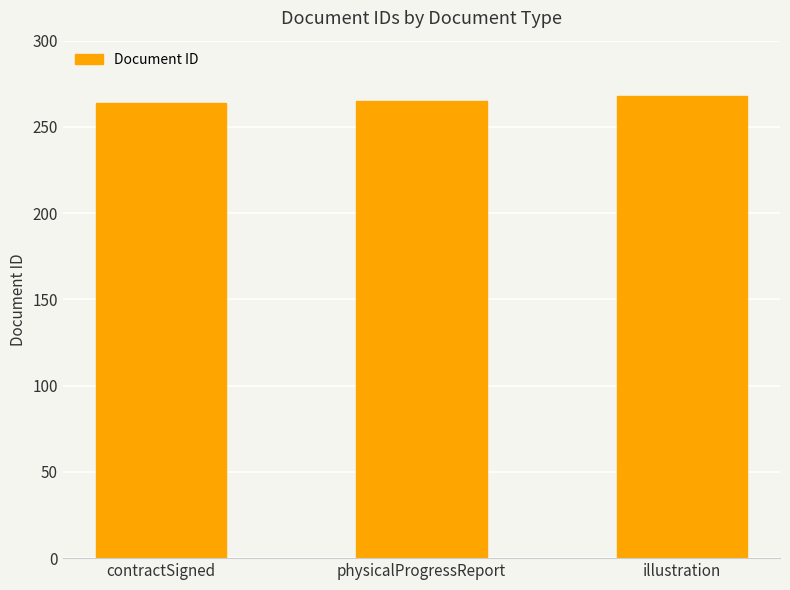

What is the value of the 2nd bar from the left?

265